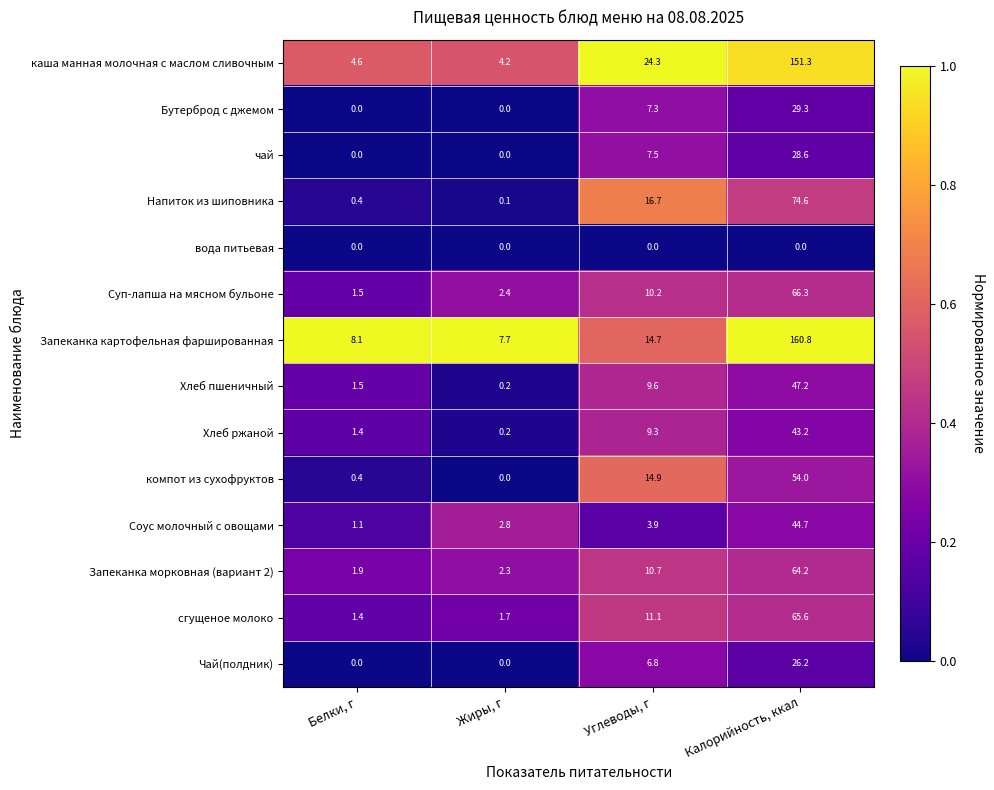

What is the difference between the second highest and minimum values in the компот из сухофруктов series?

14.9